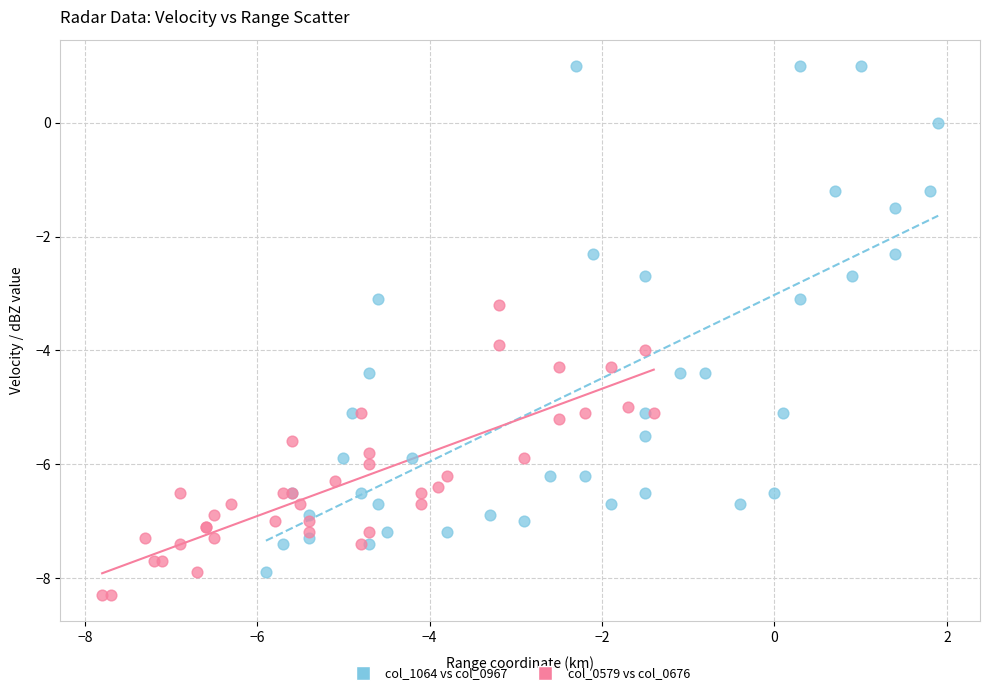

Which series reaches the maximum Y coordinate?

col_1064 vs col_0967